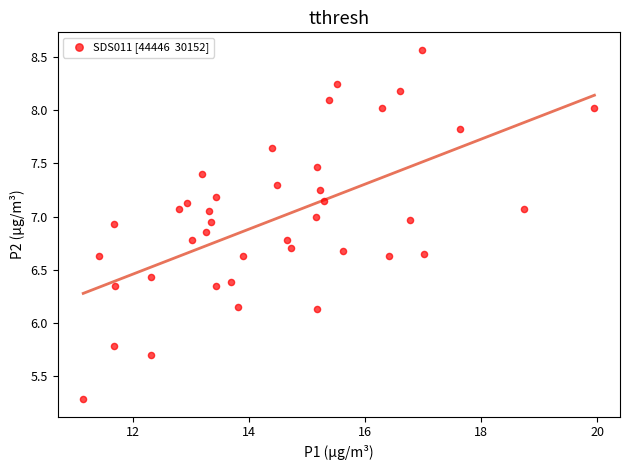

What is the range of X values (max minus min)?

8.8